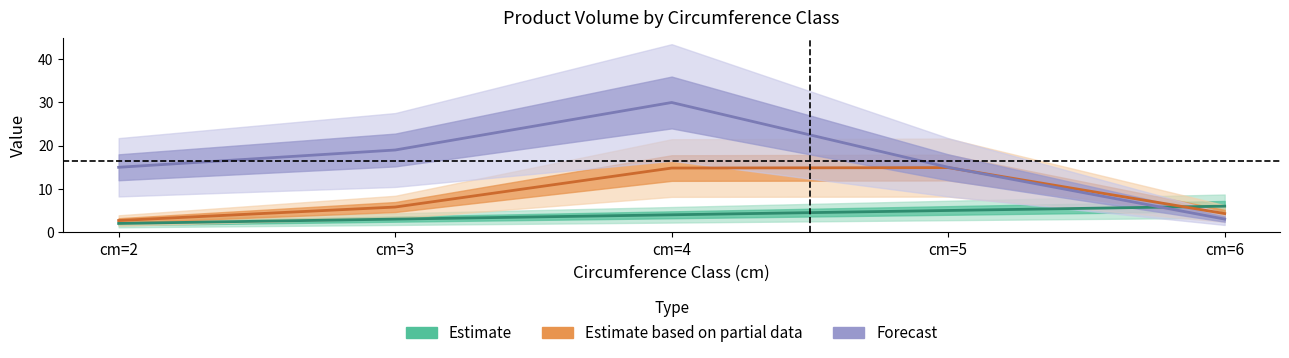

Which series has the largest total across all categories?

Forecast